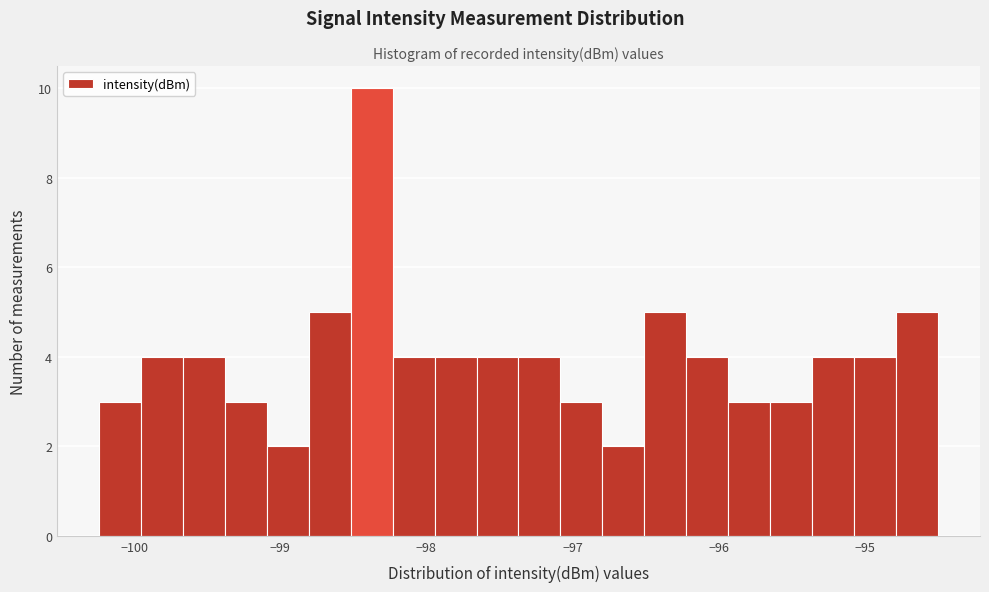

Around what value on the x-axis is the tallest bar? Give the approximate position of its centre, as read against the axis.

-98.4